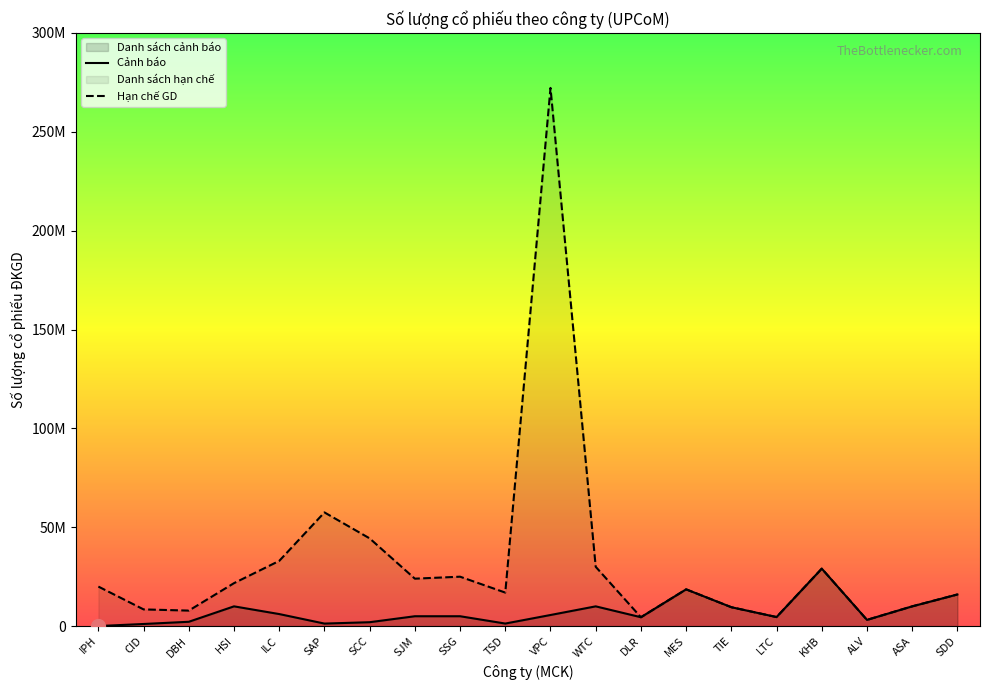

List the labels in order of Số lượng cổ phiếu ĐKGD value, largest first.

KHB, MES, SDD, HSI, WTC, ASA, TIE, ILC, VPC, SJM, SSG, LTC, DLR, ALV, DBH, SCC, TSD, SAP, CID, IPH